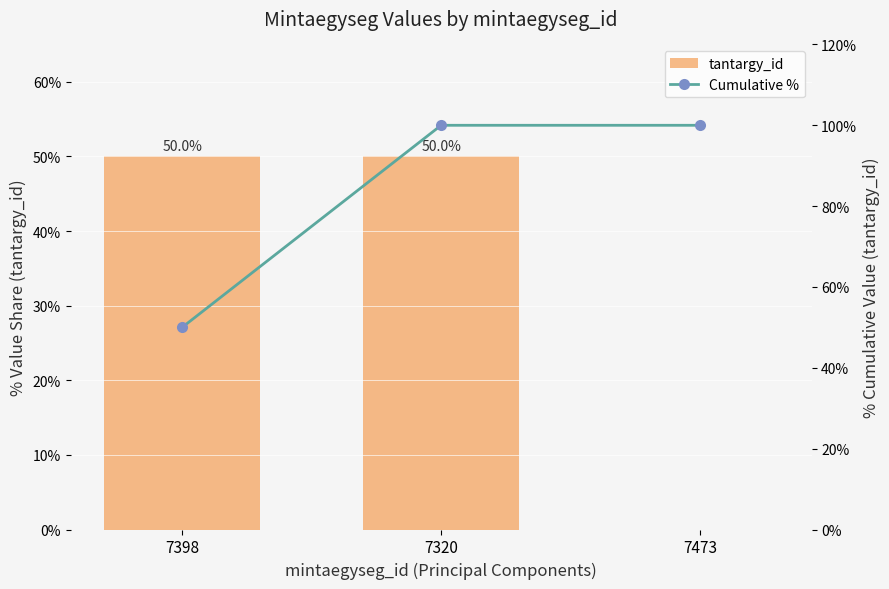

Rank the series at 7473 from lowest to highest value.

tantargy_id, Cumulative %